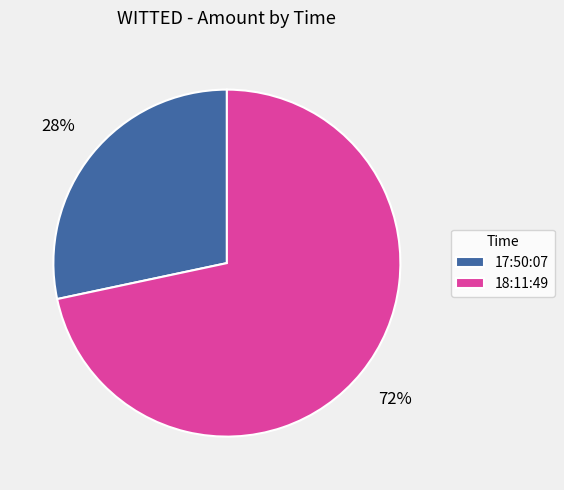

Is it true that 18:11:49 is 72% of the pie?

True